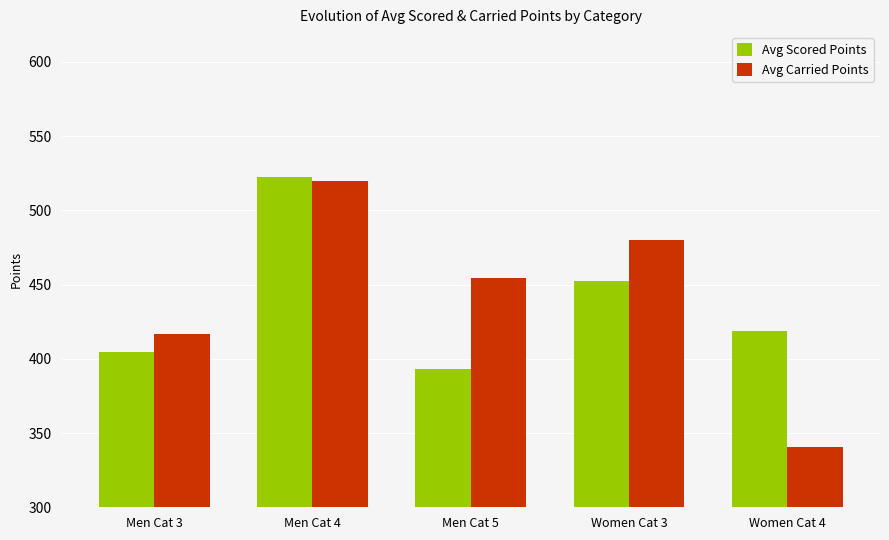

What is the sum of the Avg Scored Points values at Women Cat 3 and Women Cat 4?

870.6